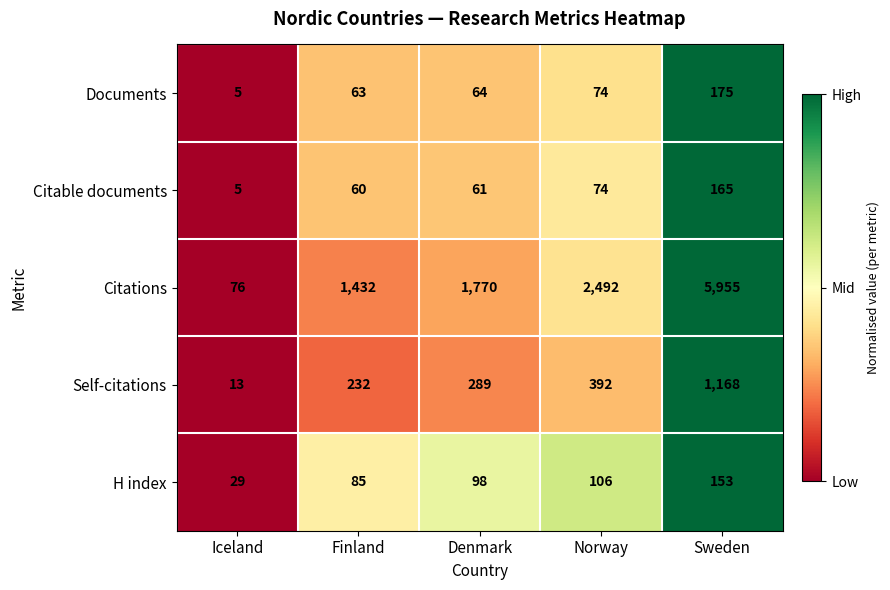

The Citations series shows 134 at Iceland. True or false?

False